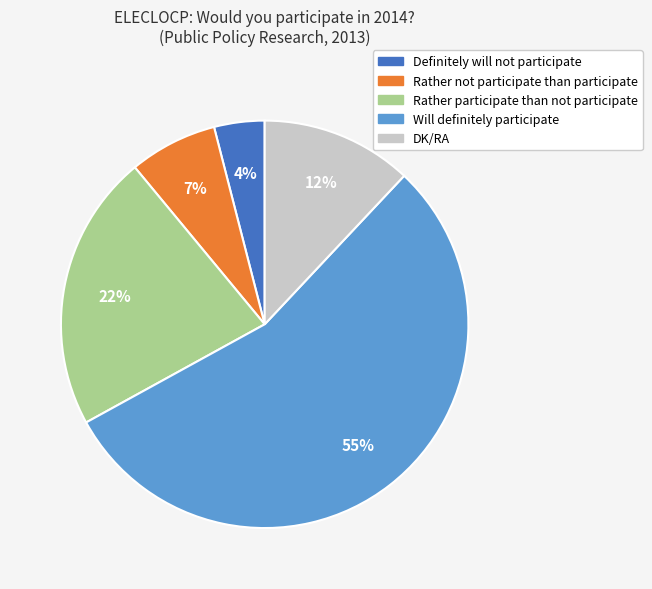

Is the sum of Definitely will not participate and Rather not participate than participate greater than half?

No